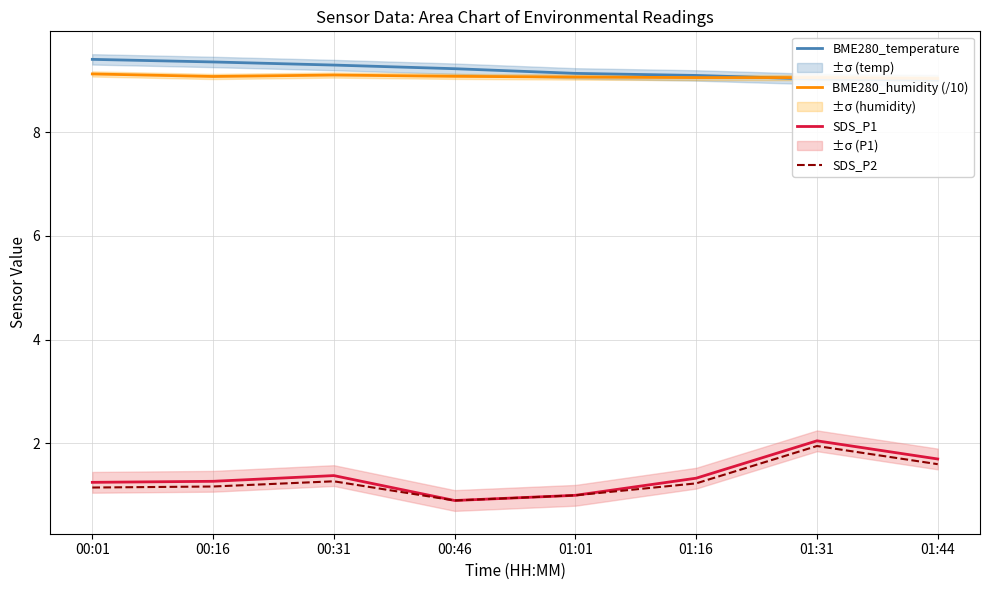

What is the difference between the SDS_P2 values at 01:31 and 00:31?

0.7